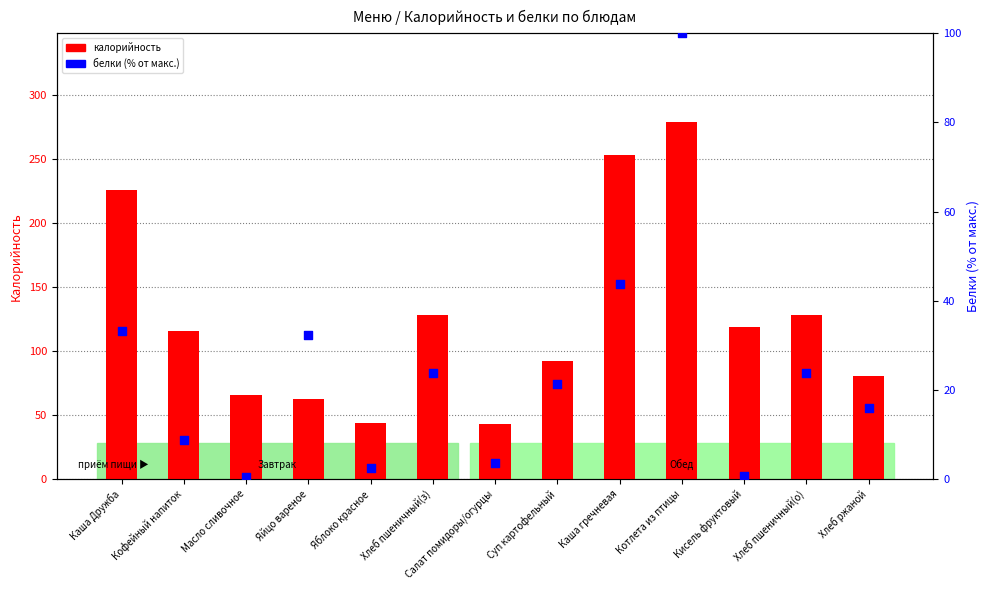

Which series has the widest spread of Y values?

калорийность